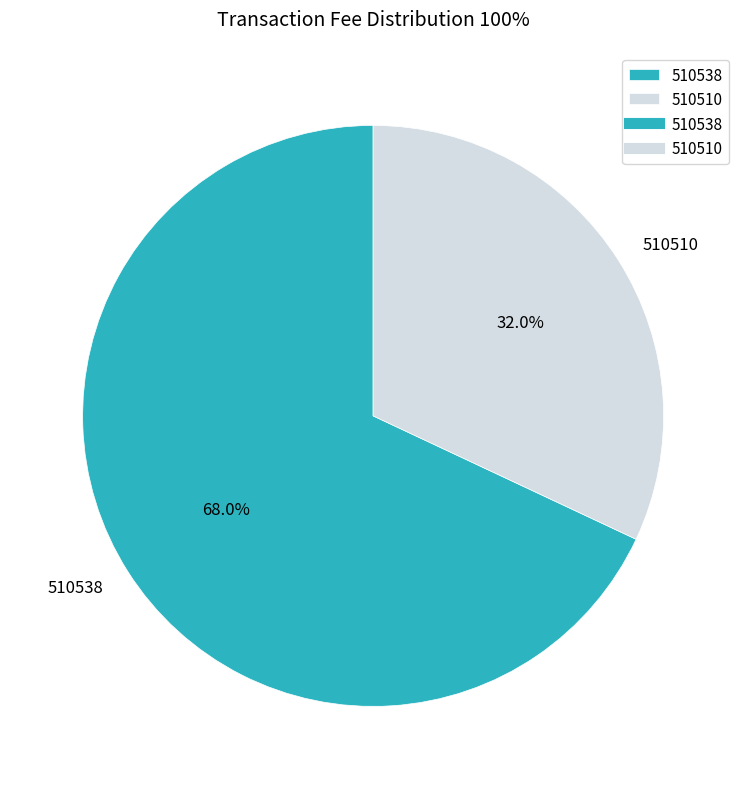

What is the largest slice in the pie chart?

510538